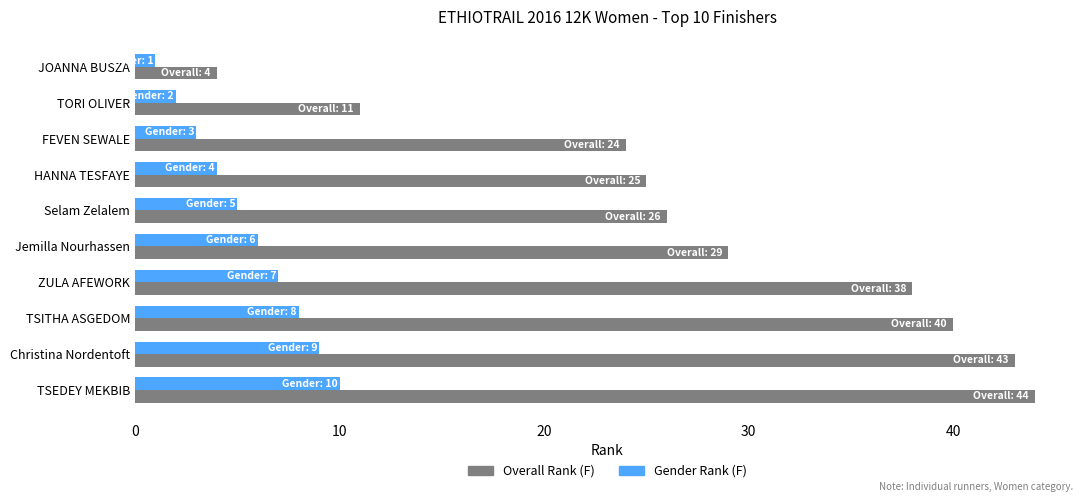

What is the difference between the Gender Rank (F) values at FEVEN SEWALE and Jemilla Nourhassen?

3